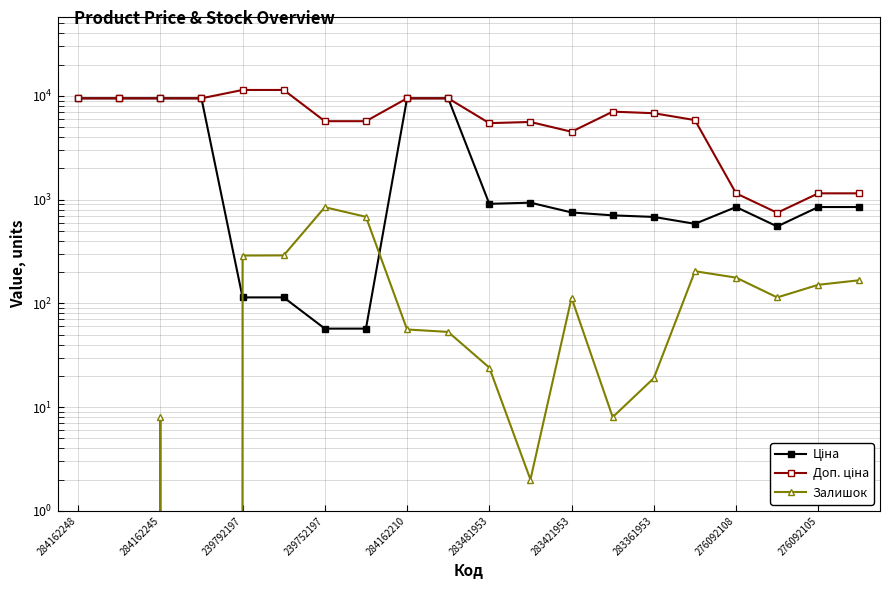

What is the average value of the Ціна series?

3244.4